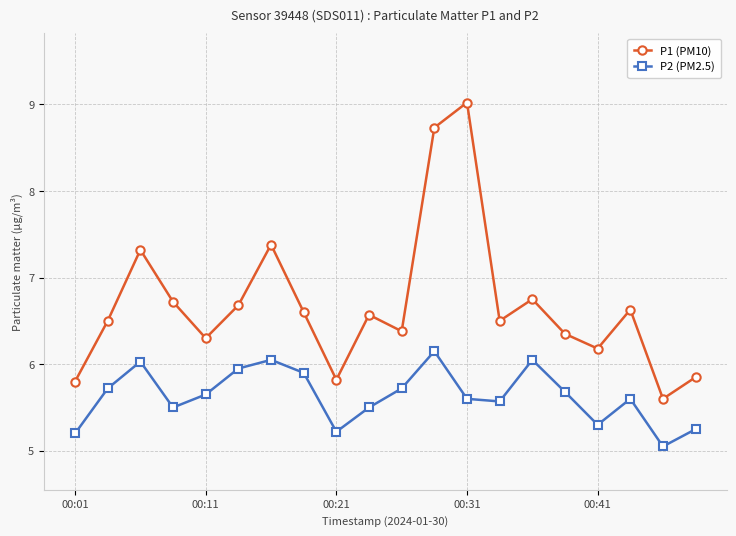

Which series has the largest total across all categories?

P1 (PM10)